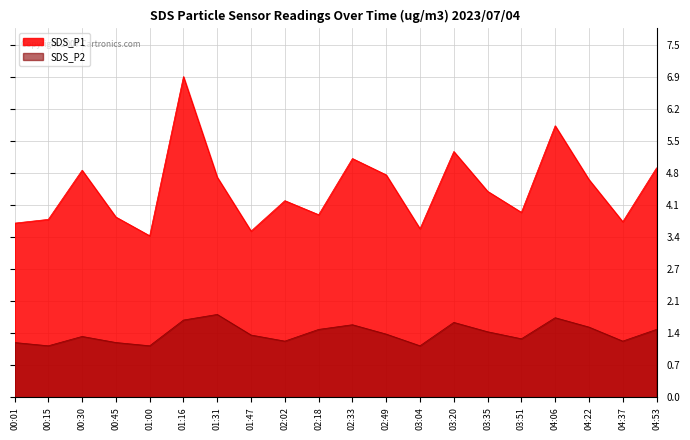

What is the spread (max minus min) of values at 01:47?

2.2